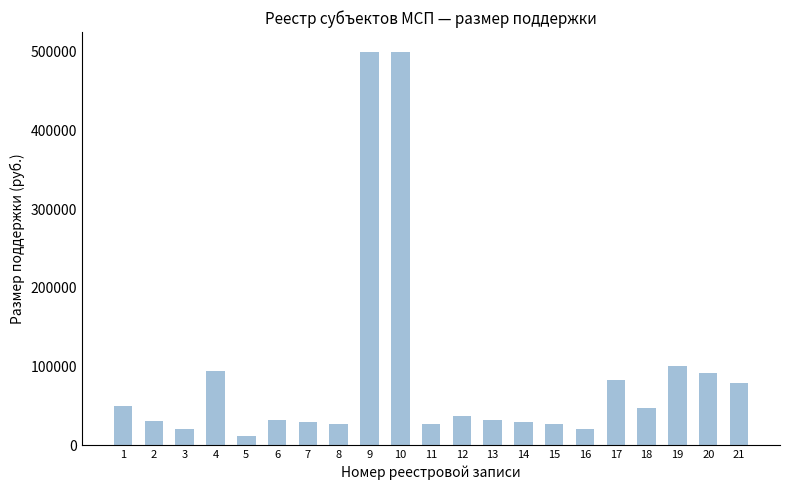

What is the minimum value shown in the chart?

11200.0